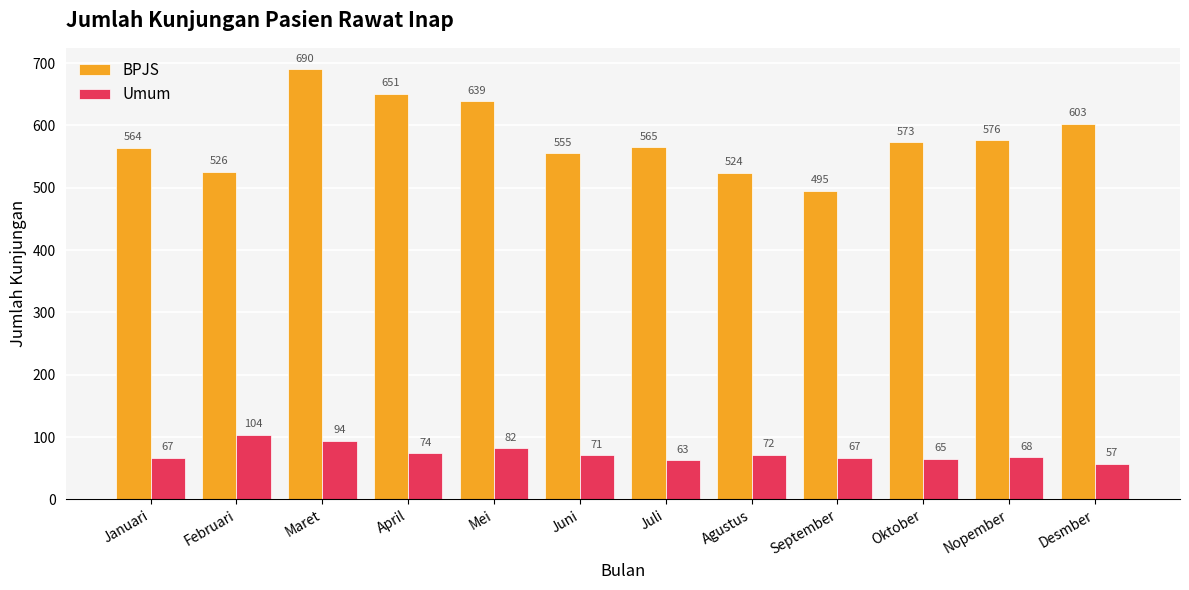

Which series has the largest total across all categories?

BPJS